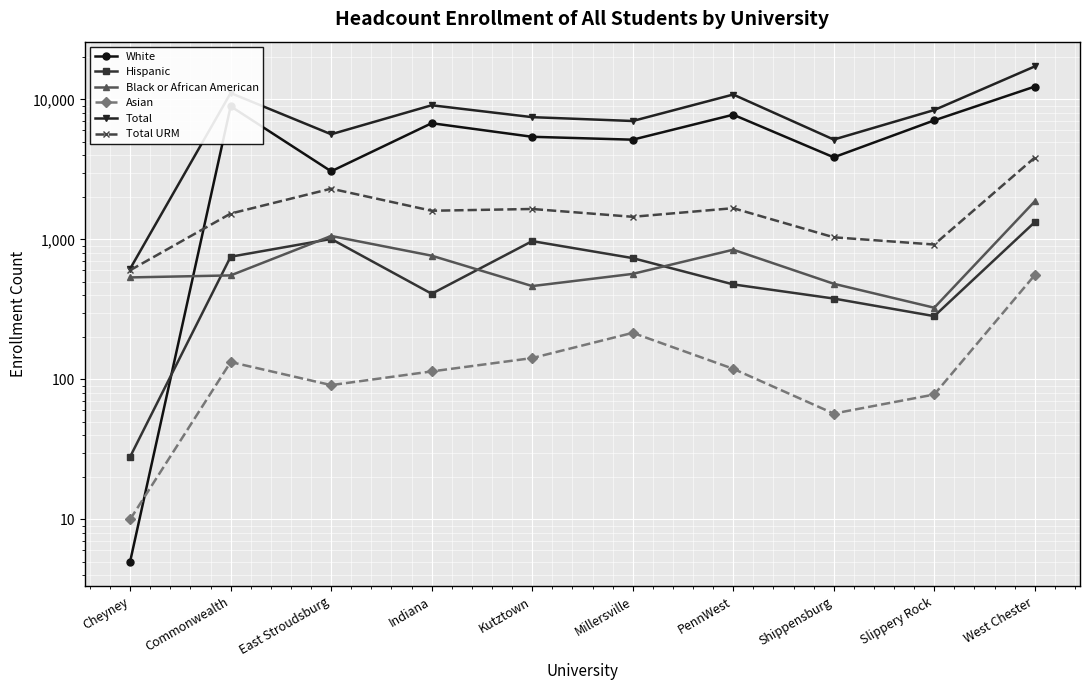

How many intersections are there between Asian and White?

1